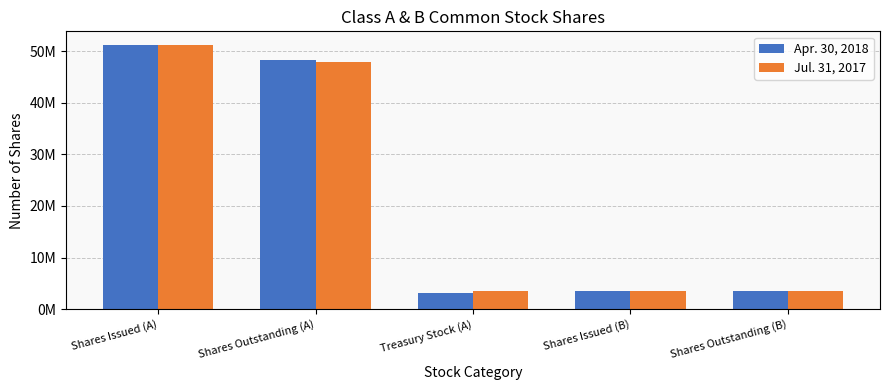

What are all the series names shown in the legend?

Apr. 30, 2018, Jul. 31, 2017